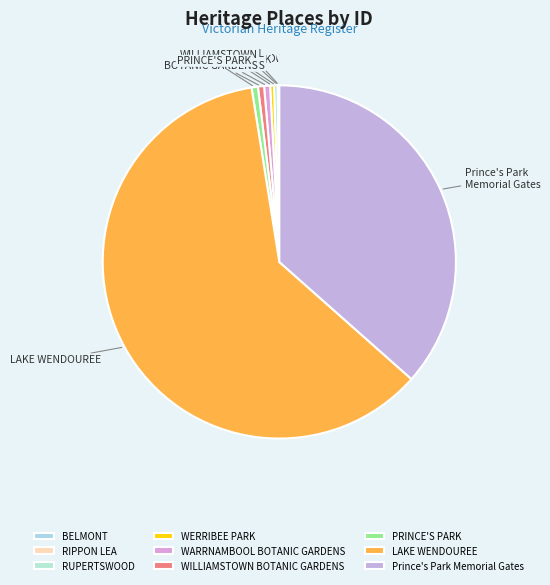

Does Prince's Park Memorial Gates account for over 50% of the chart?

No